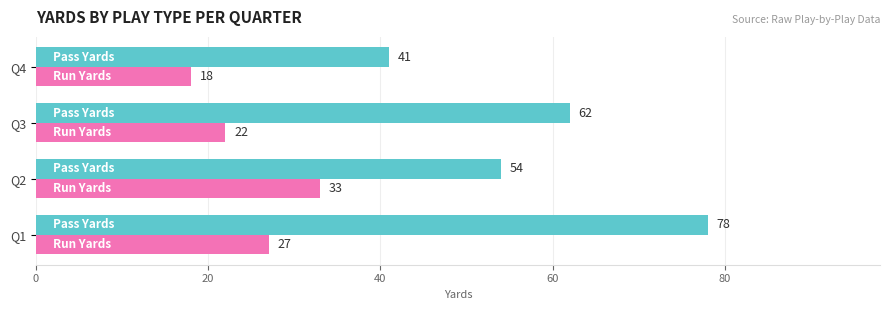

What is the difference between the highest and lowest values at Q3?

40